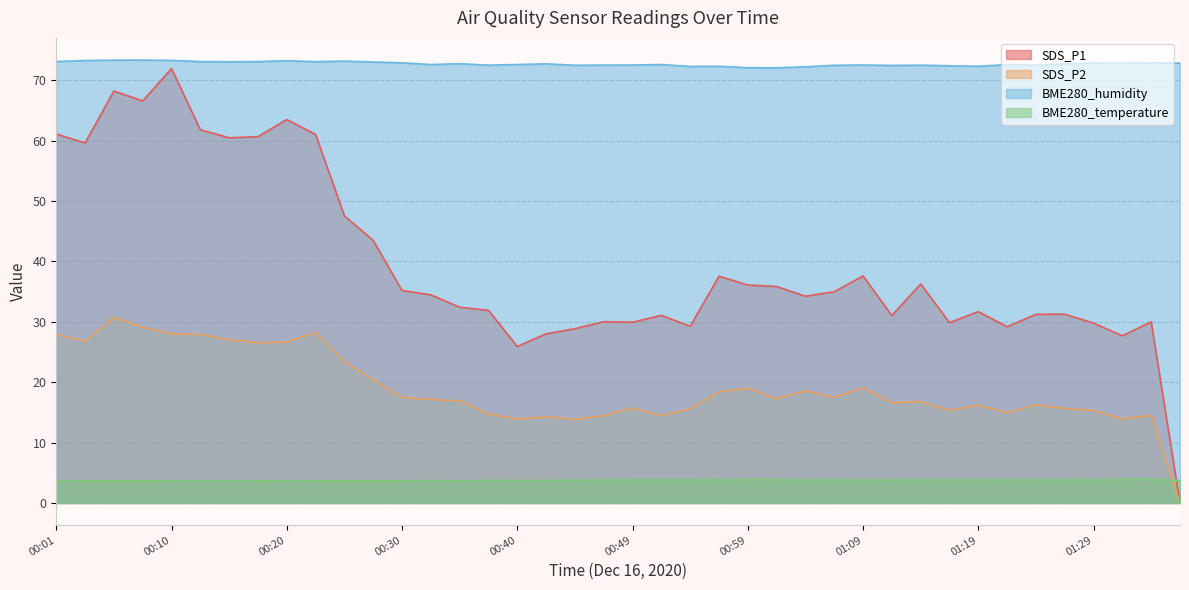

What is the label of the 36th point from the left?

01:26